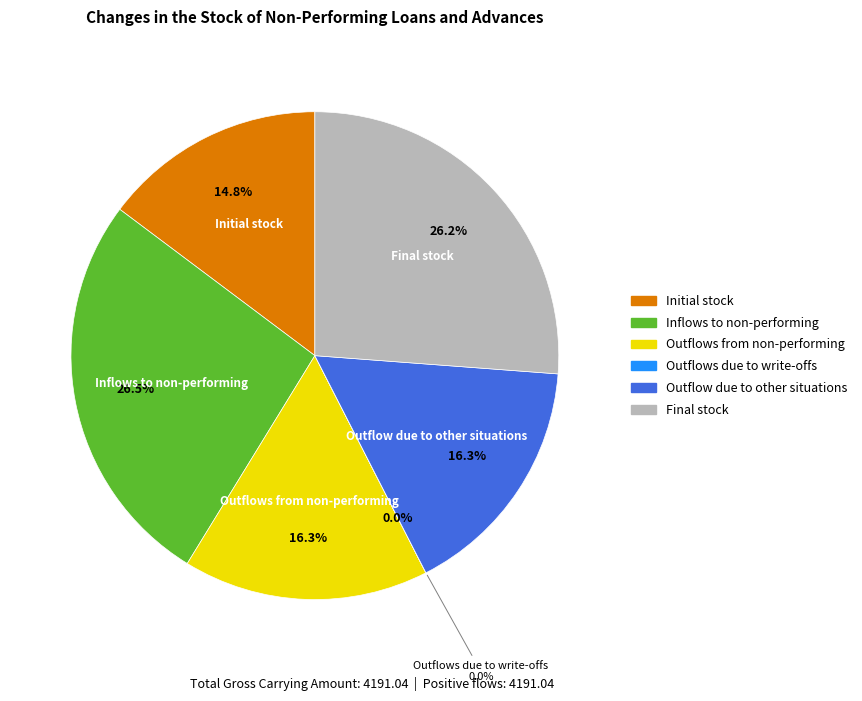

To the nearest percent, what portion does Final stock represent?

26%